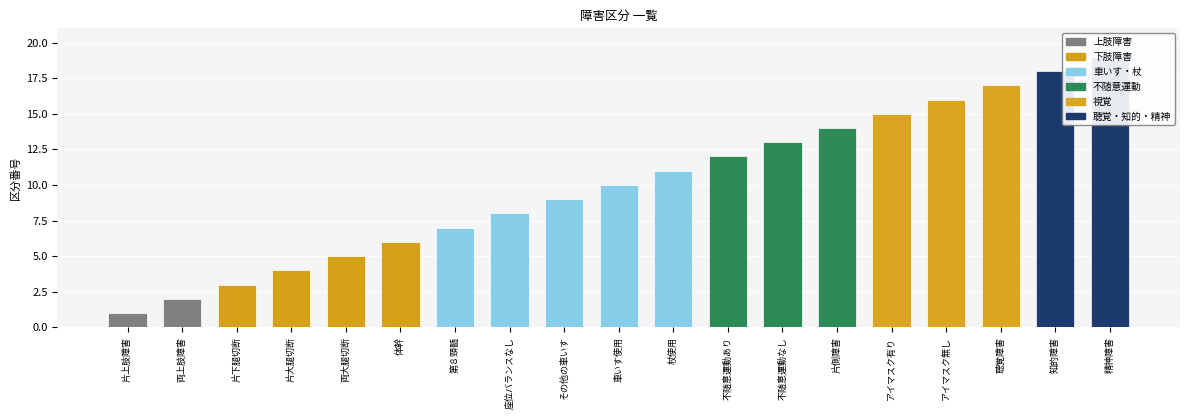

Which label corresponds to the largest value in the chart?

精神障害